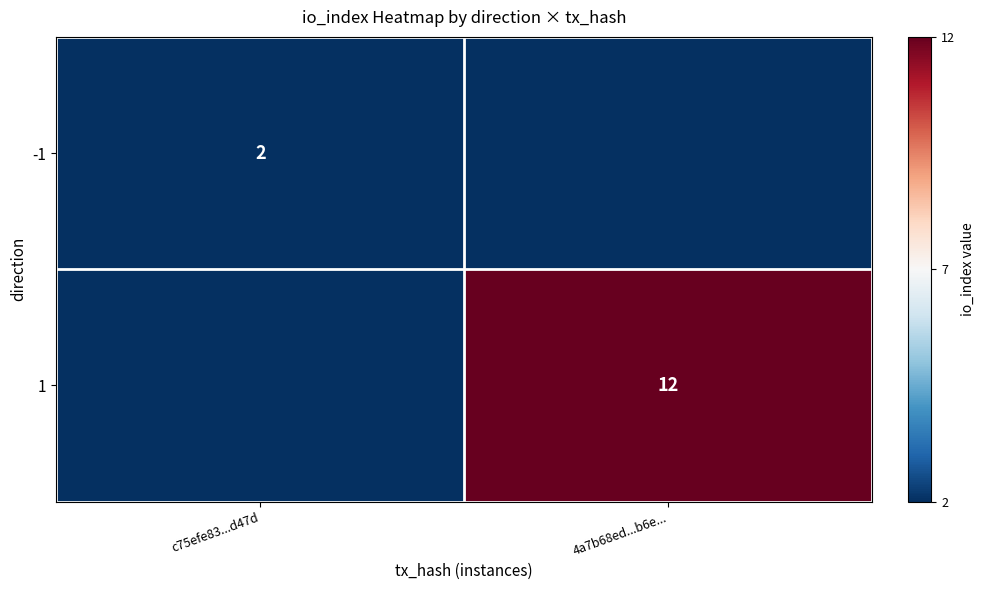

At which category is the sum across all series the highest?

4a7b68ed...b6e...